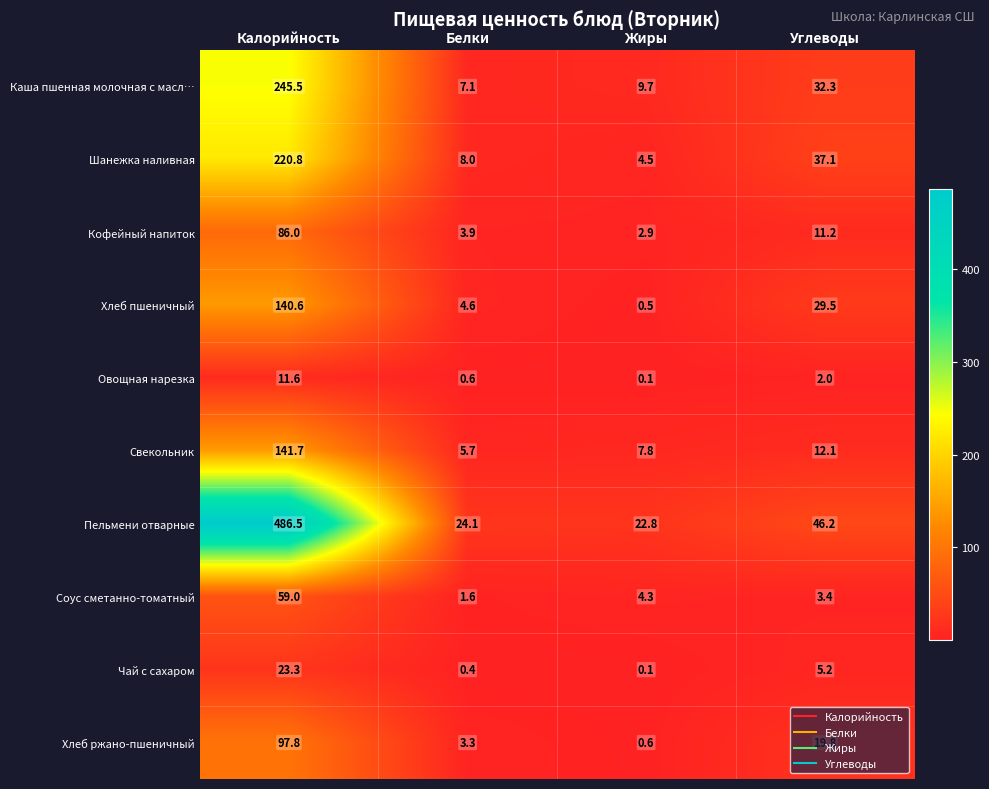

The value of Пельмени отварные at Белки is 40.6. True or false?

False